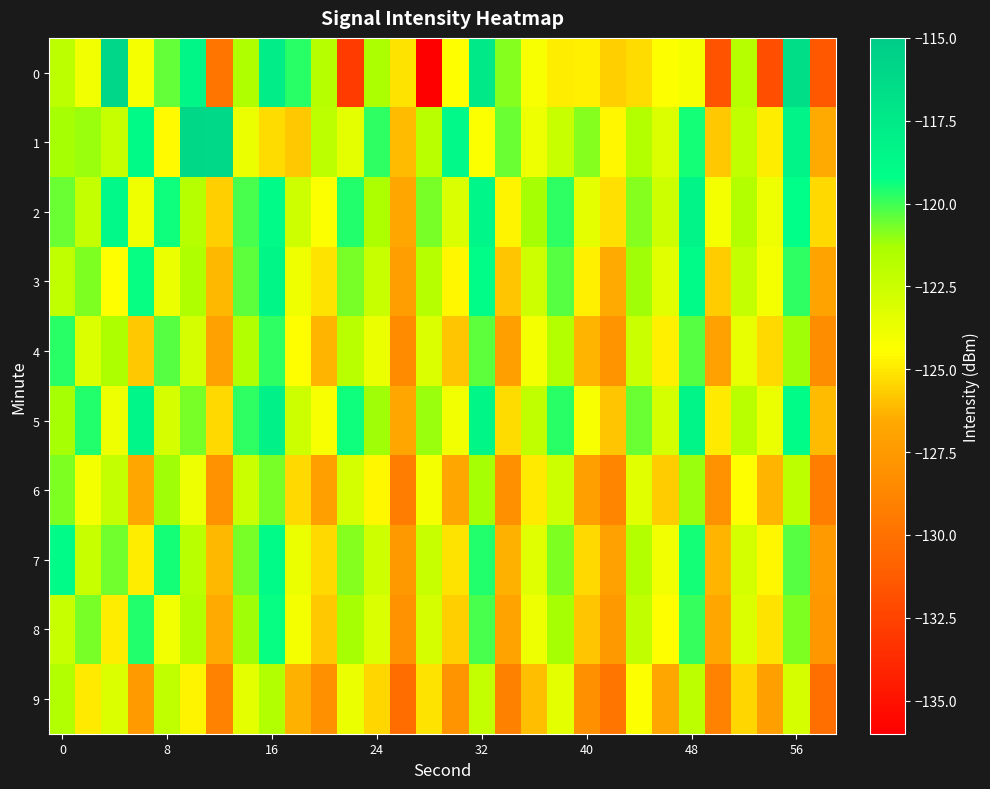

What is the minimum value shown in the chart?

-136.0